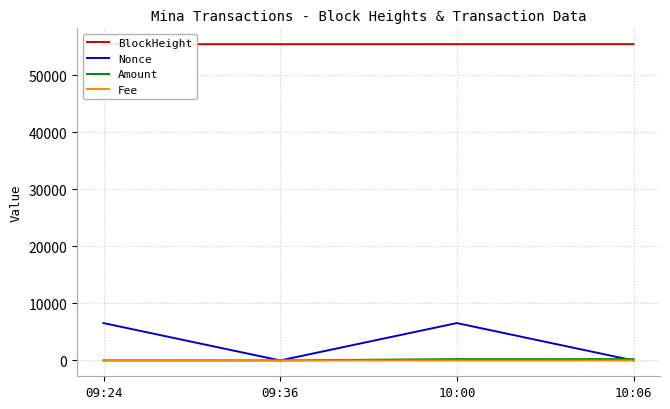

What are all the series names shown in the legend?

BlockHeight, Nonce, Amount, Fee